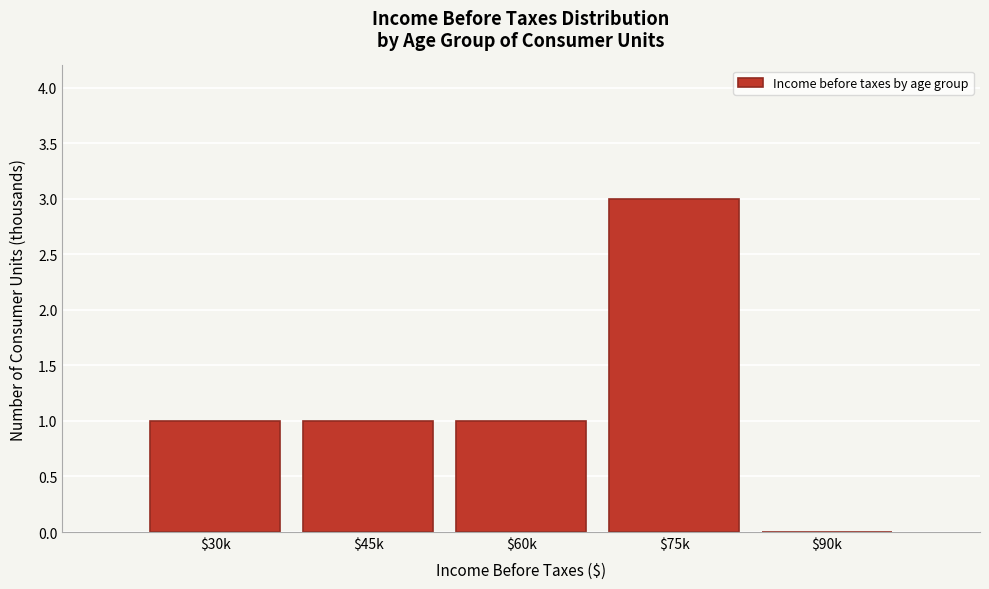

Which label corresponds to the largest value in the chart?

$75k